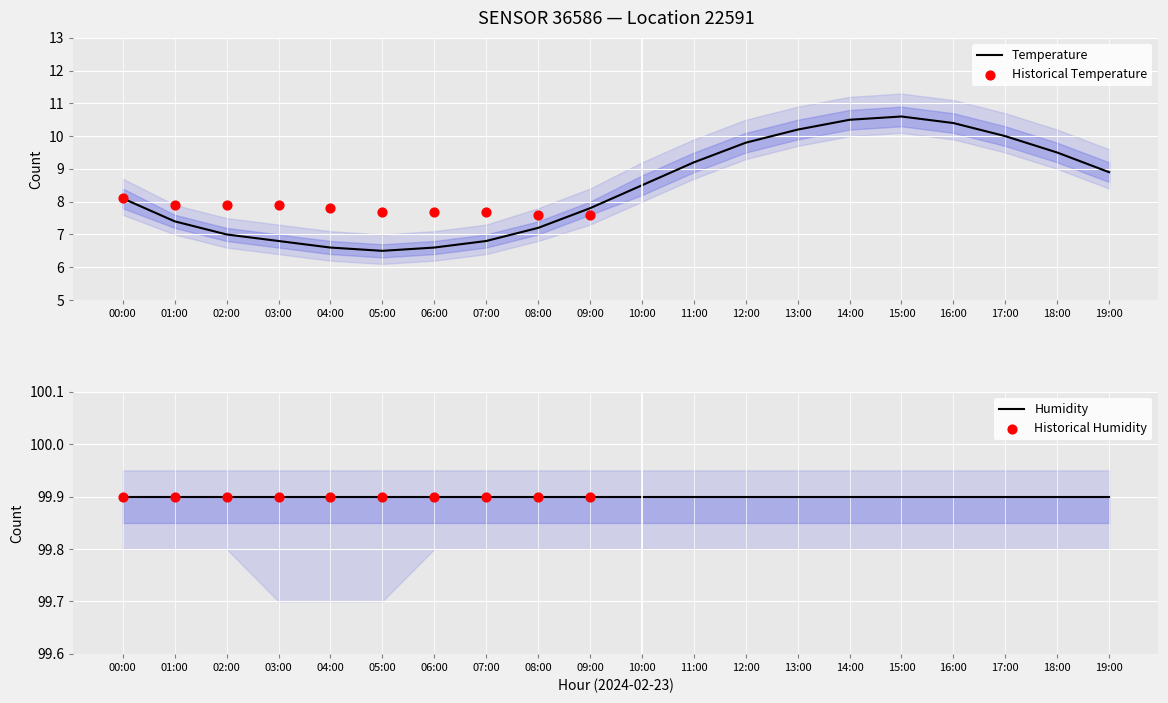

Which has a higher value, 04:00 or 13:00?

13:00